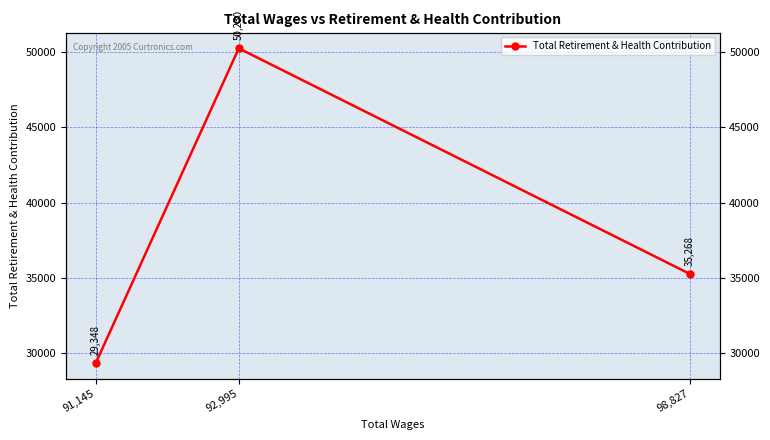

Is it true that the value at 92,995 is 50230?

True